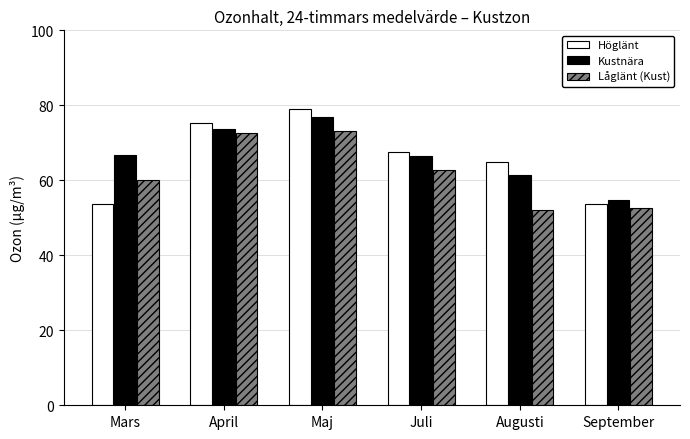

Rank the series by their maximum value, from highest to lowest.

Höglänt, Kustnära, Låglänt (Kust)